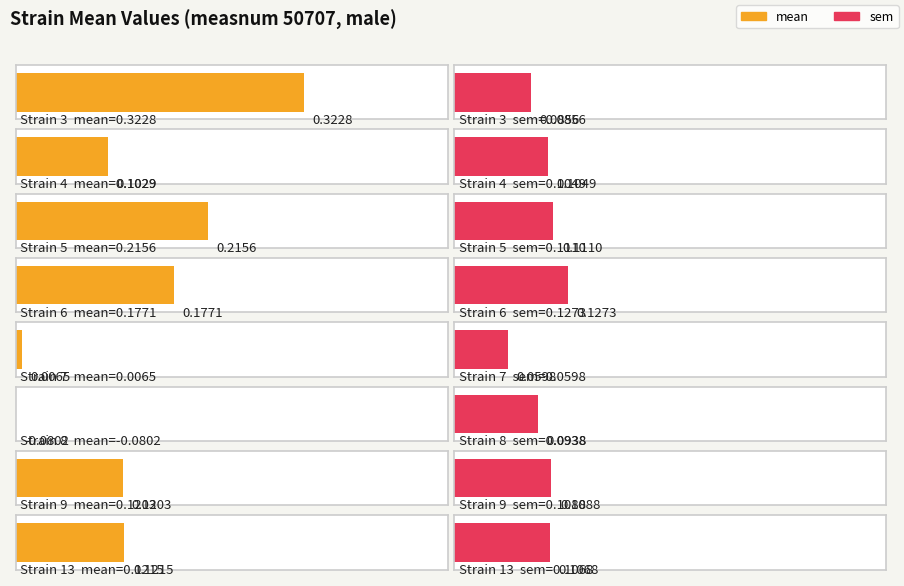

Does the chart contain stacked bars?

No